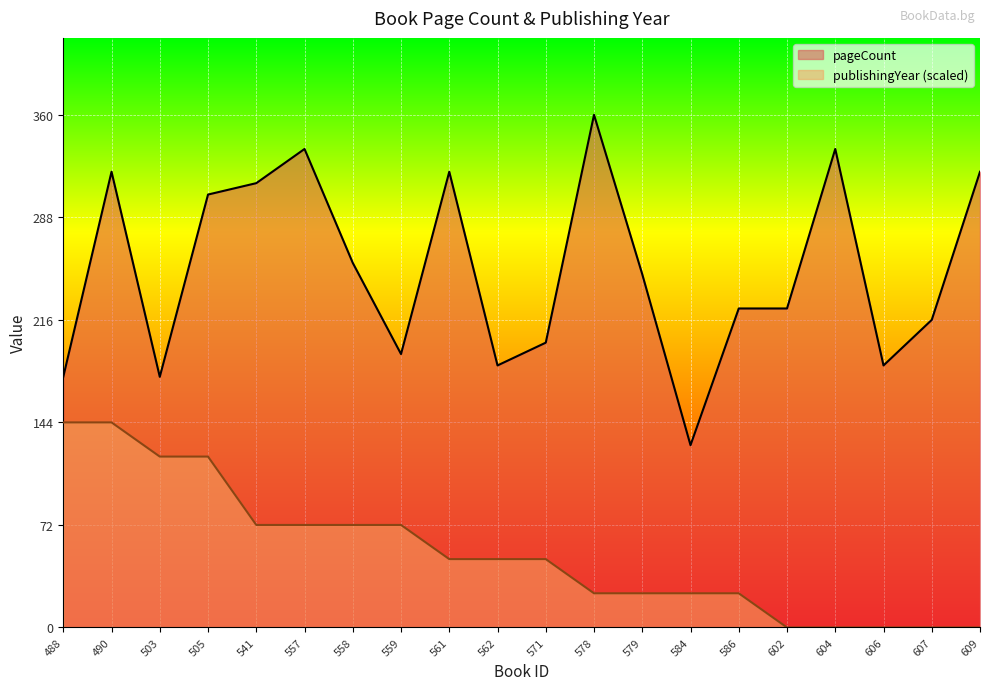

What is the value of the pageCount point at the 6th from the left?

336